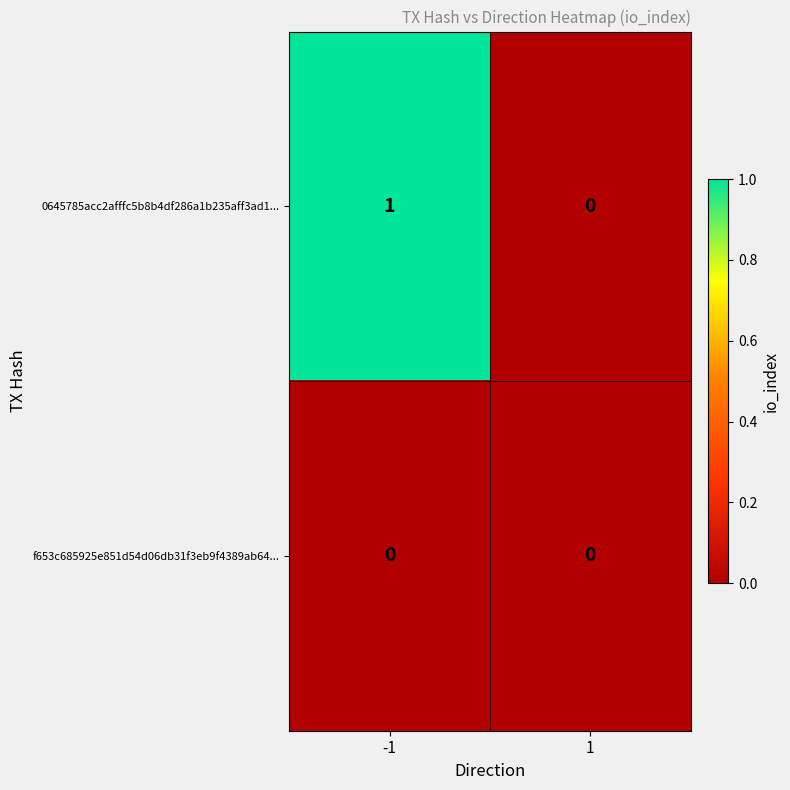

Rank the series by their average value, from lowest to highest.

f653c685925e851d54d06db31f3eb9f4389ab64..., 0645785acc2afffc5b8b4df286a1b235aff3ad1...